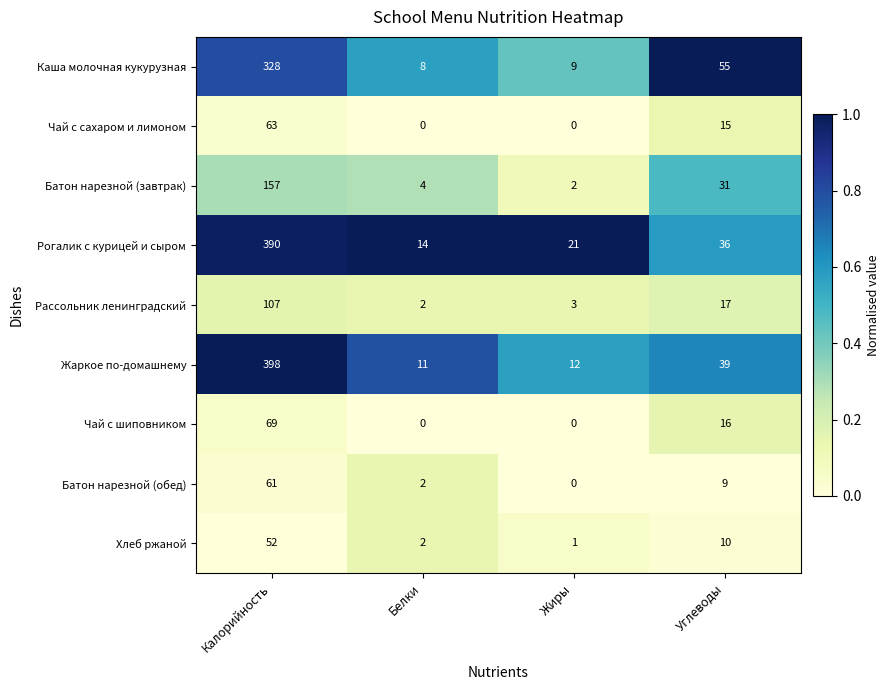

At which label is Чай с сахаром и лимоном closest to 31?

Углеводы